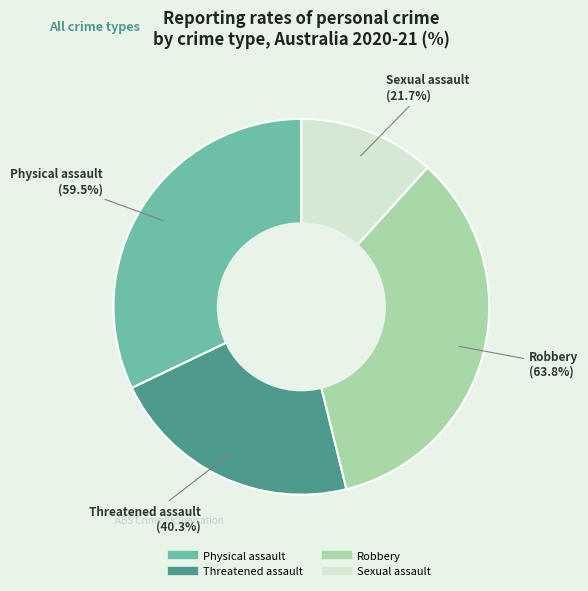

The Sexual assault slice represents 6% of the pie. True or false?

False